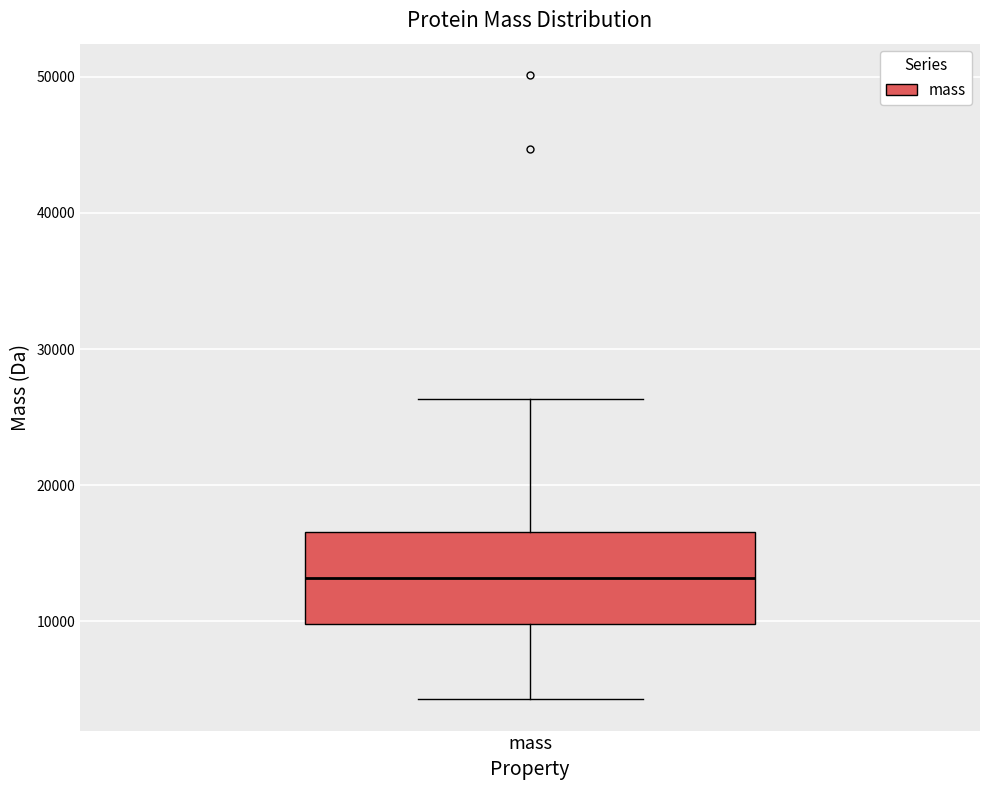

Where does the median line of the box for mass sit on the y-axis? The values are not printed on the chart, so give them approximately, as read against the axis.

13000